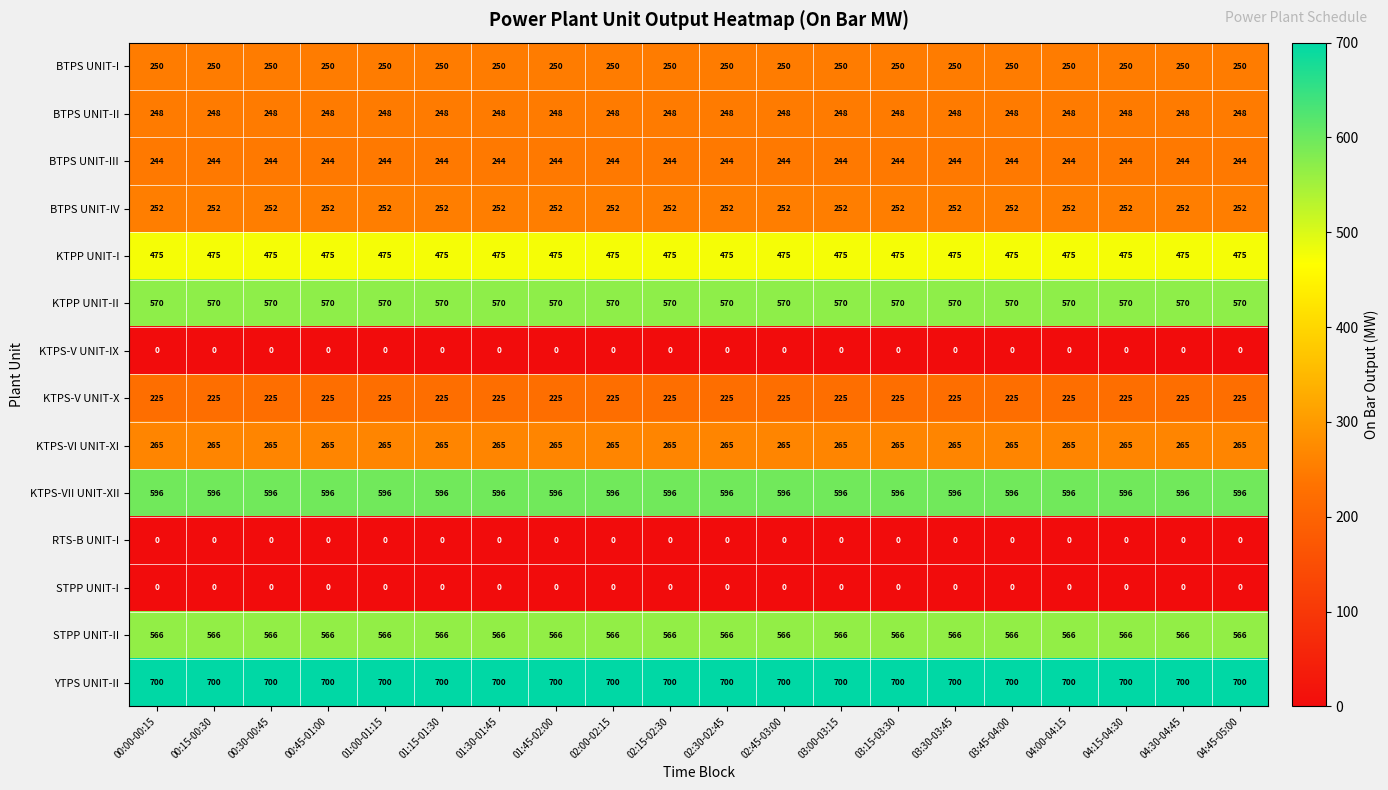

Read the BTPS UNIT-I value at 02:00-02:15.

250